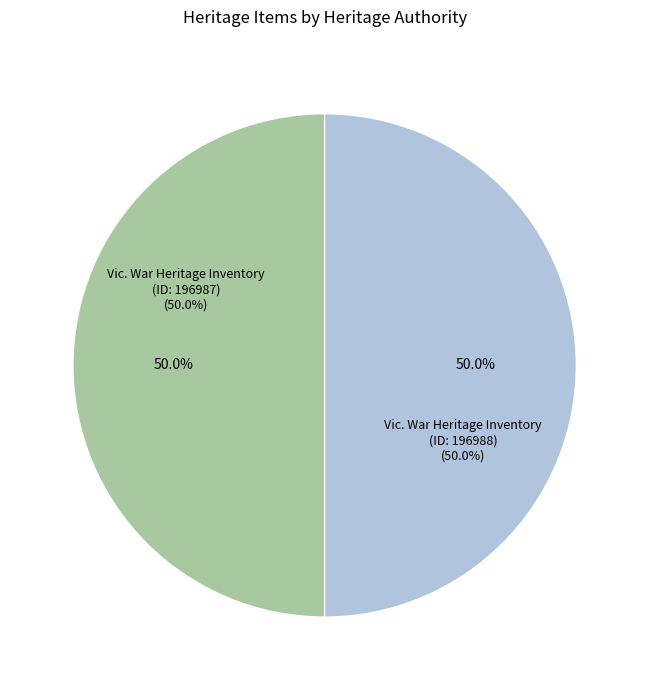

Which slice is the largest?

Vic. War Heritage Inventory (ID: 196988)